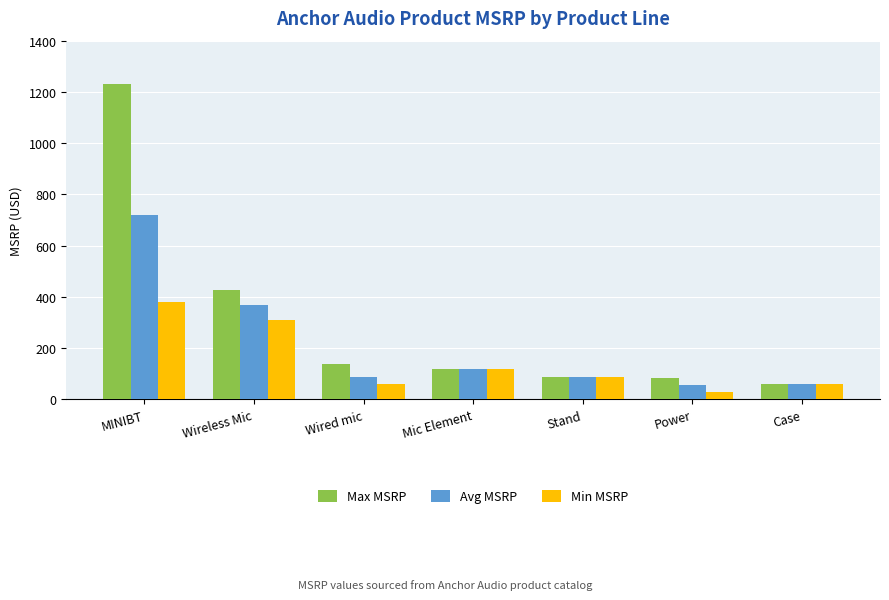

Between MINIBT and Case, which series saw the biggest shift?

Max MSRP